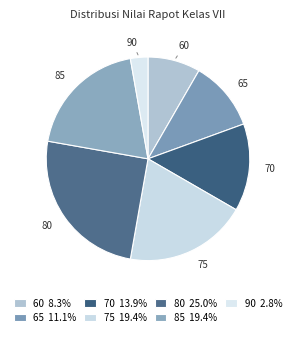

Does any single category account for the majority?

No